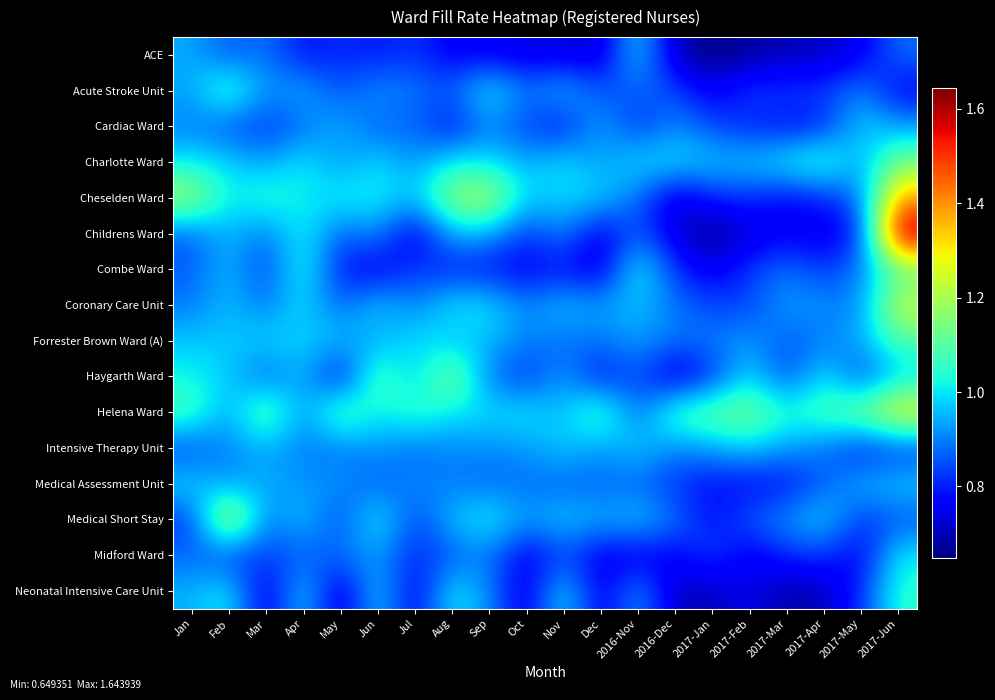

Which series has the largest total across all categories?

Helena Ward